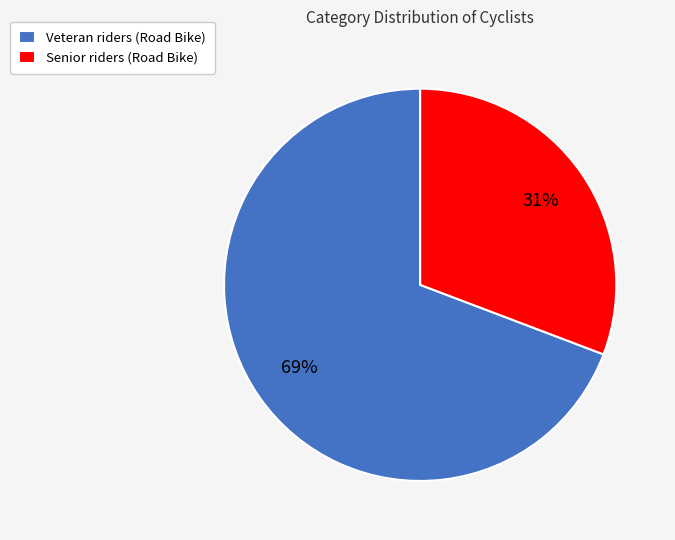

What is the largest slice in the pie chart?

Veteran